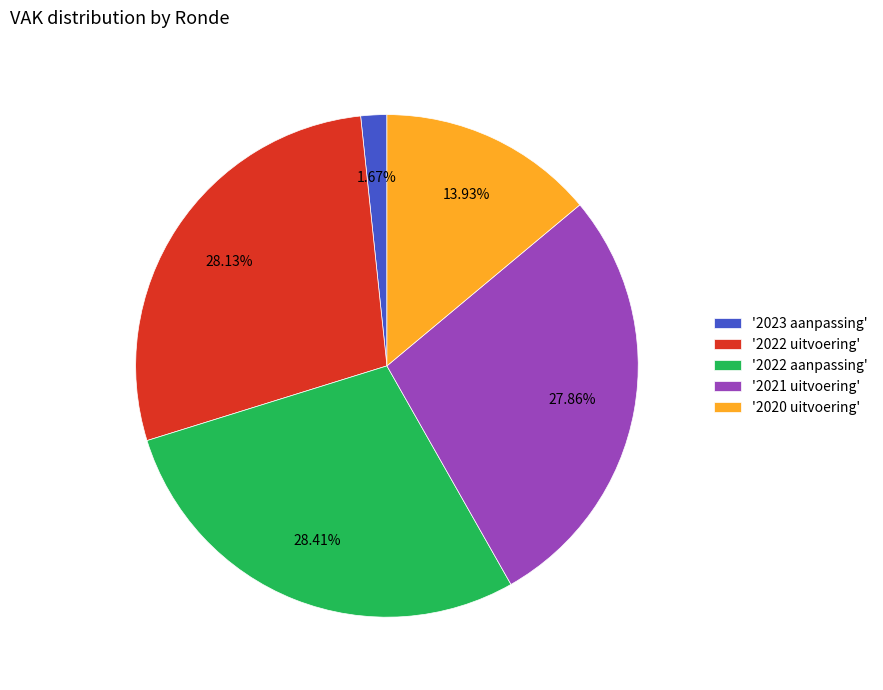

Is the sum of '2022 uitvoering' and '2020 uitvoering' greater than half?

No